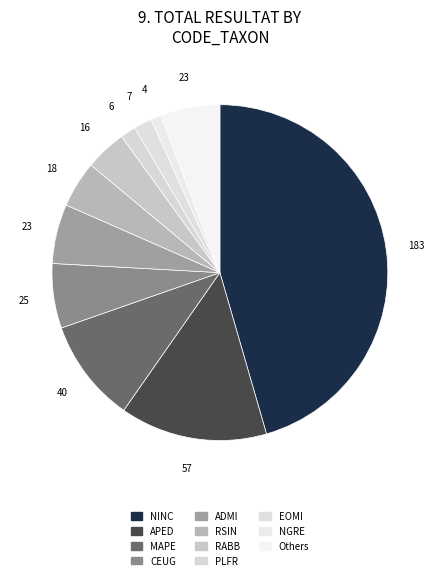

How many segments does this pie chart have?

11